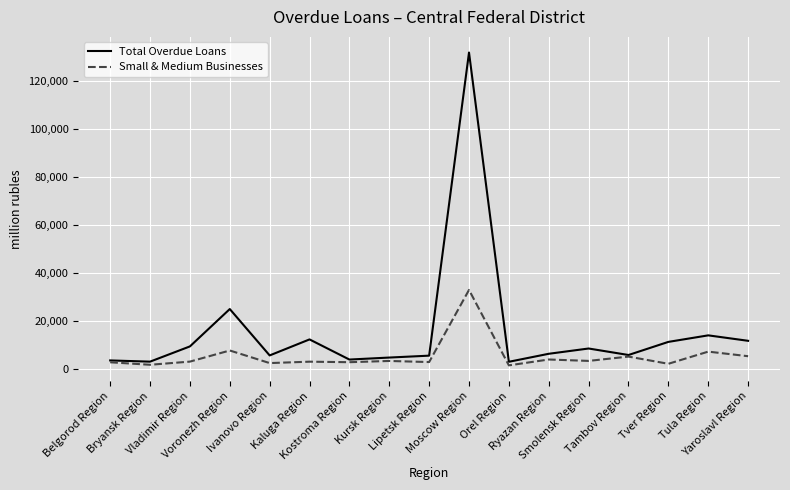

What is the lowest value of the Total Overdue Loans series?

3182